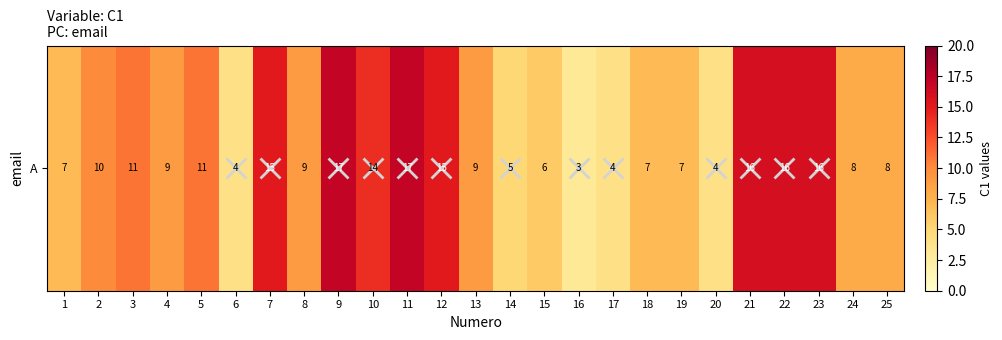

What is the change in value from 2 to 22?

+6